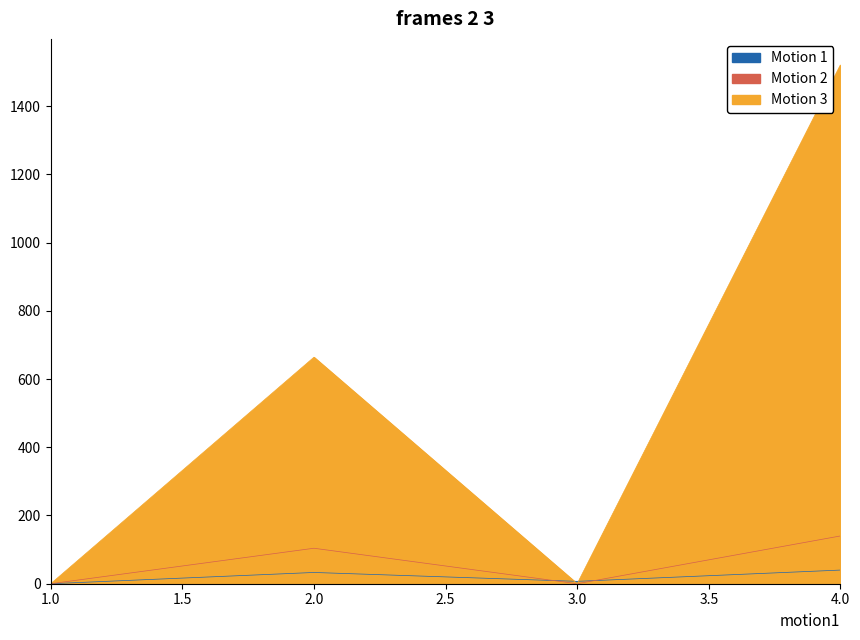

After their last crossing, which series has the higher values: Total Refs. or H index?

Total Refs.